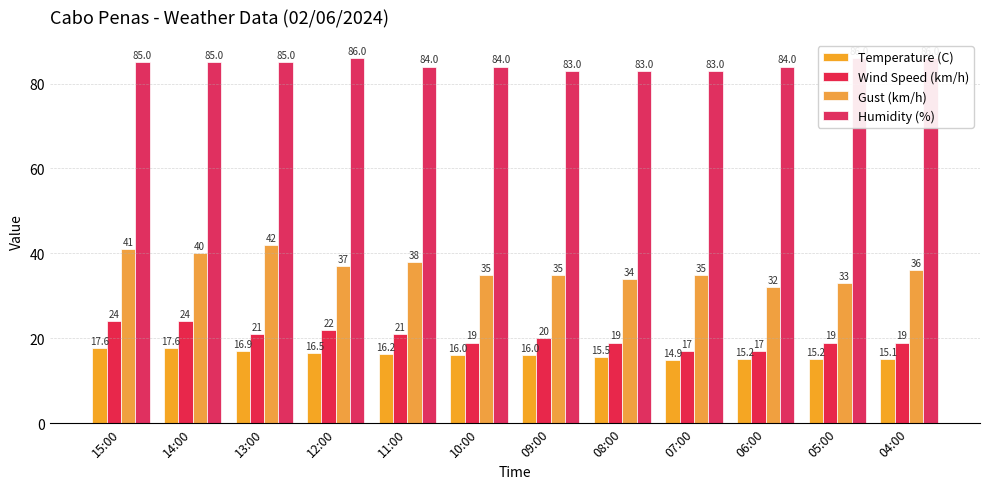

At how many categories does at least one series exceed 48?

12